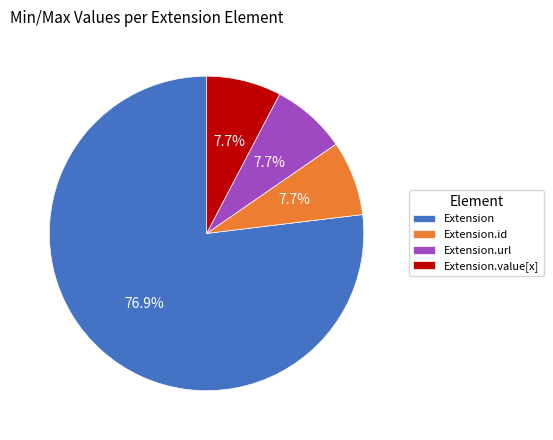

Which category has the biggest portion of the pie?

Extension